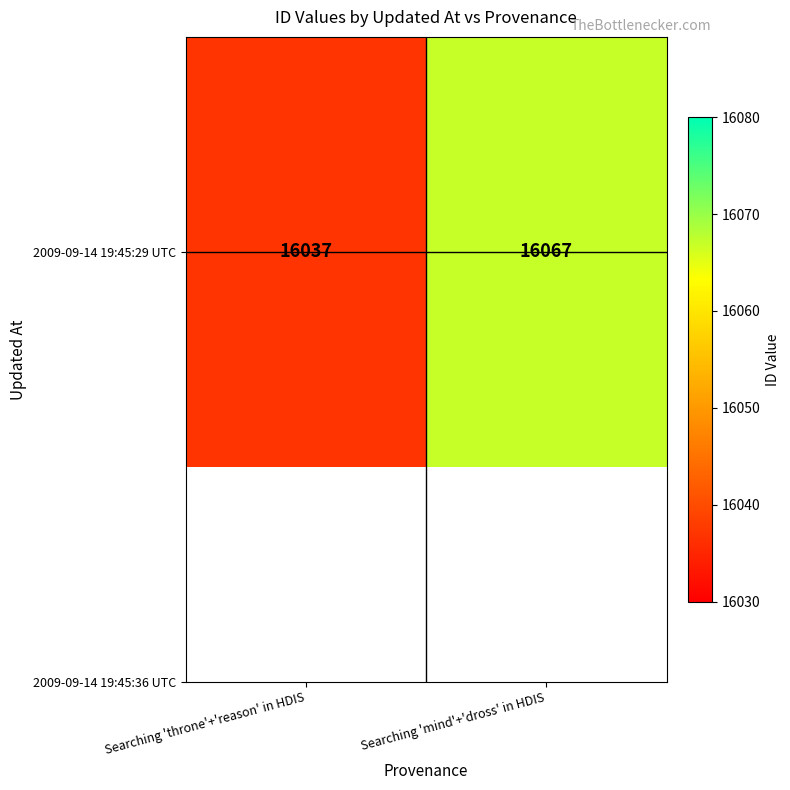

At which label is the value closest to 16052?

Searching 'throne'+'reason' in HDIS